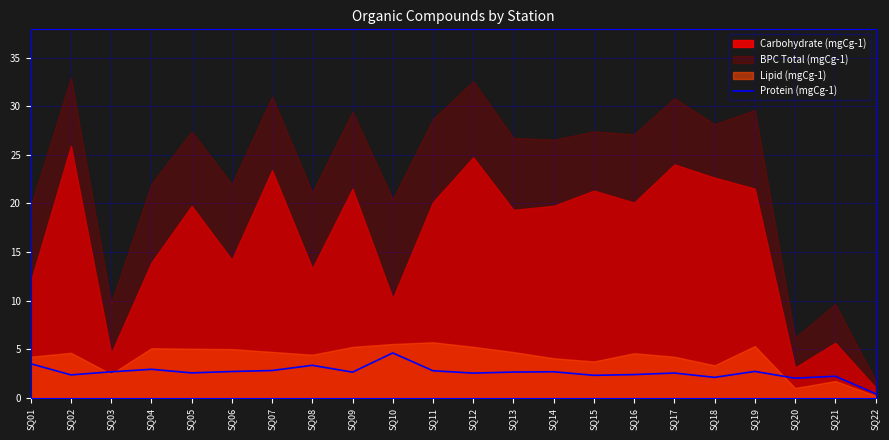

What is the difference between the second highest and minimum values?

3.1